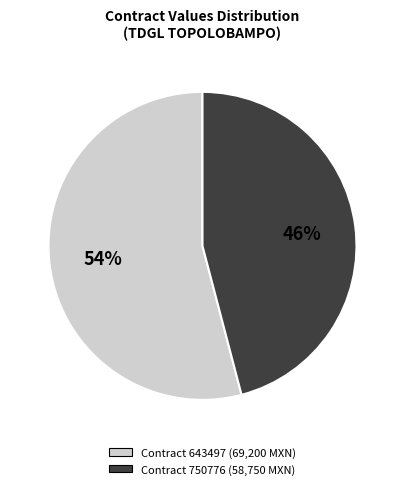

To the nearest percent, what is the difference between the largest and smallest slice percentages?

8%